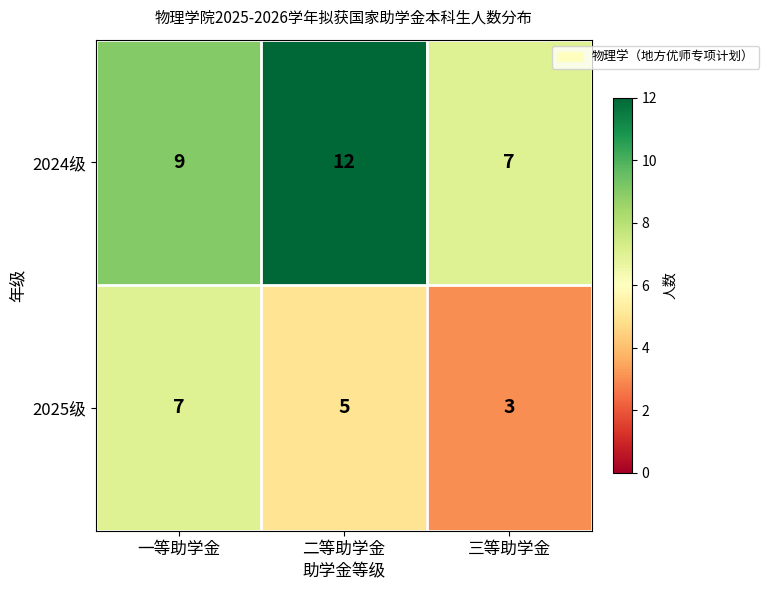

What is the total value across all series at 三等助学金?

10